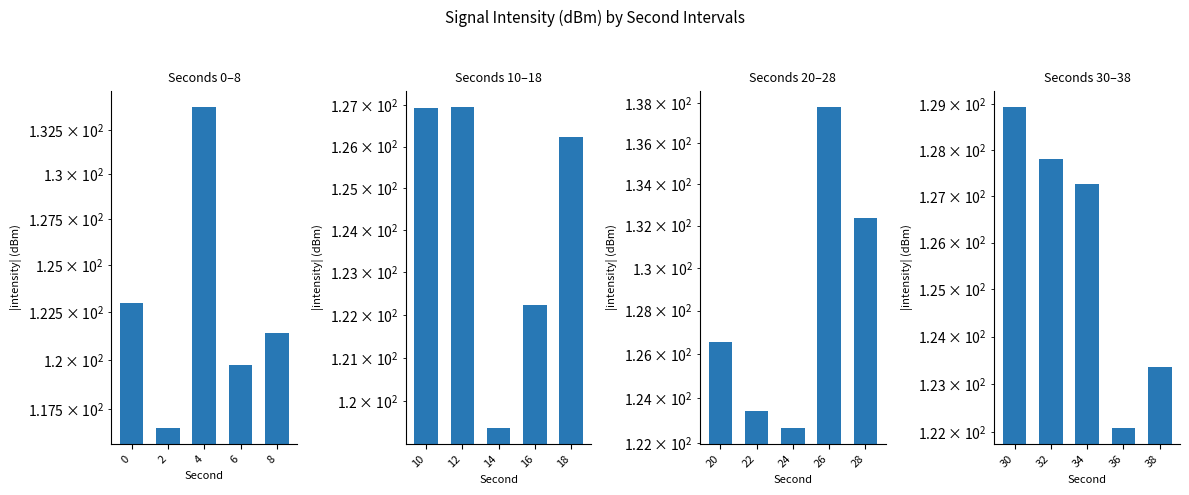

At how many categories does at least one series exceed 135?

1